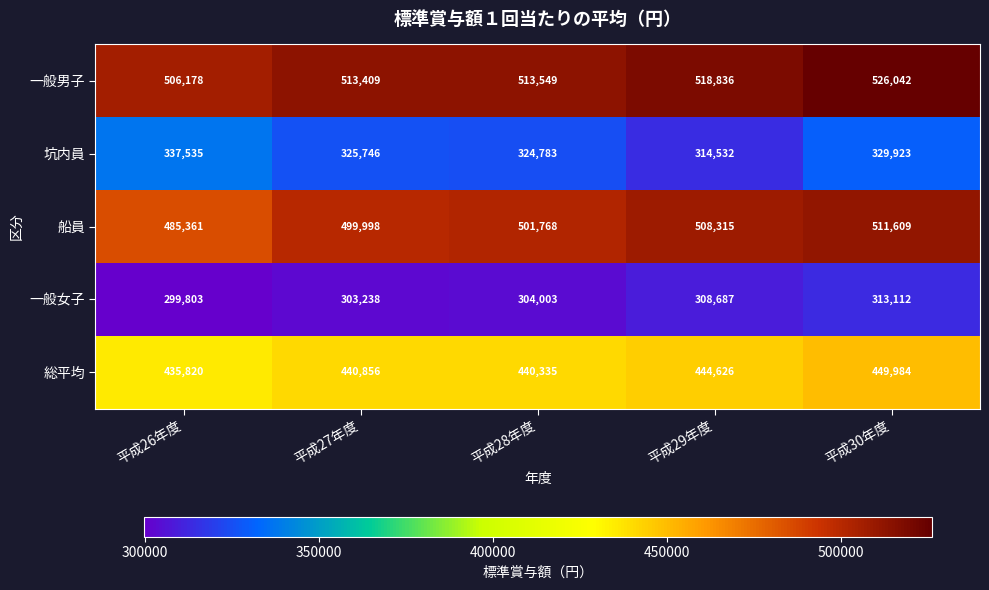

What is the average value of the 一般女子 series?

305769